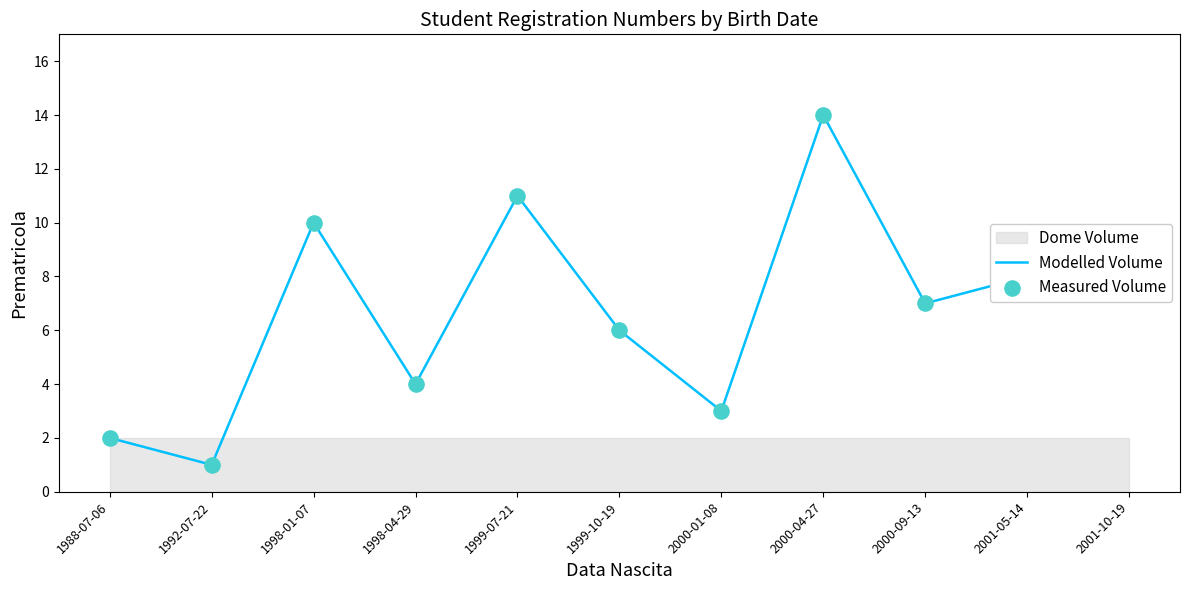

Which series has the largest total across all categories?

Modelled Volume